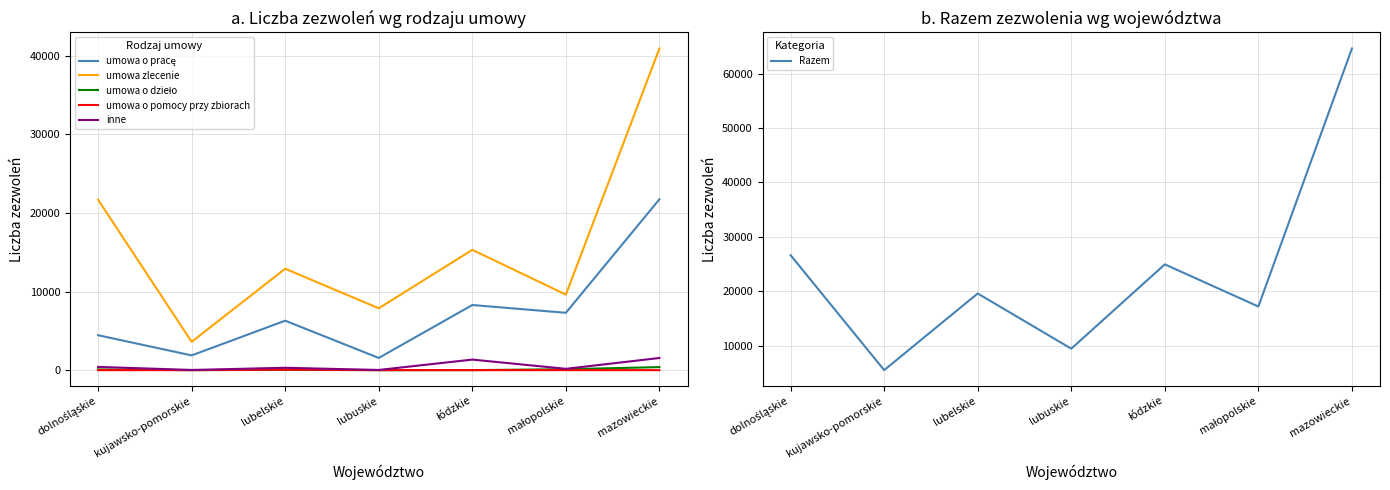

Is the value of umowa o dzieło at kujawsko-pomorskie greater than the value of umowa zlecenie at mazowieckie?

No